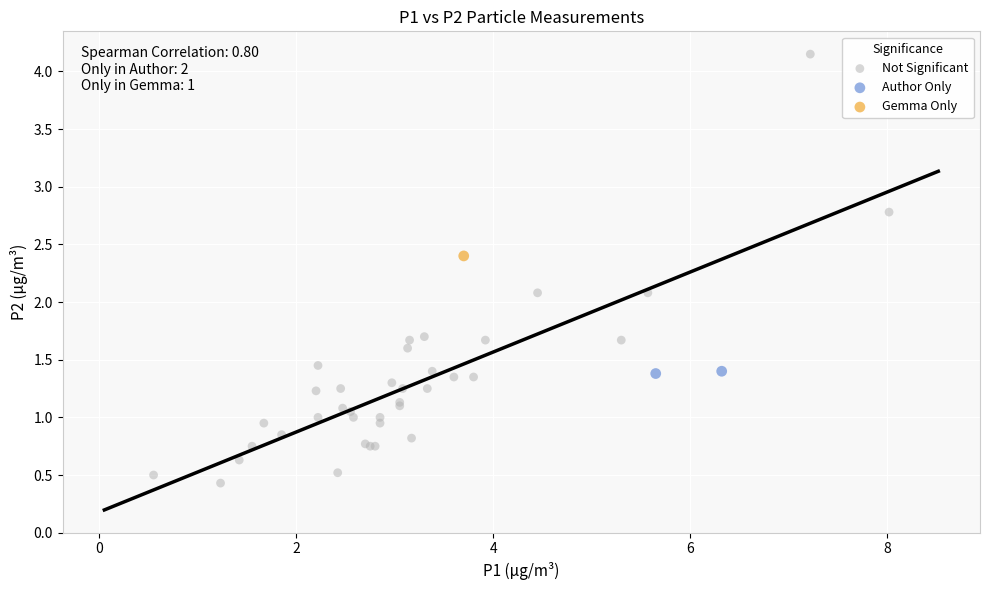

Which series reaches the minimum Y coordinate?

Not Significant